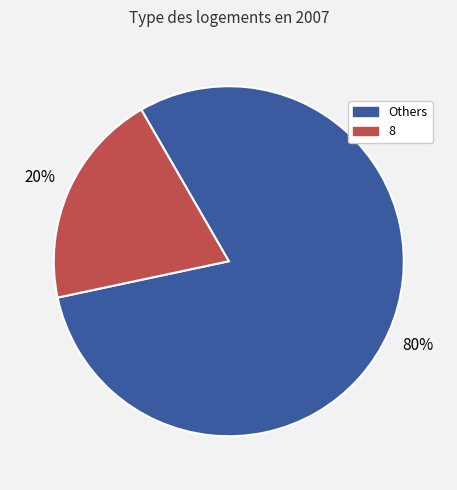

Which has a higher value, Others or 8?

Others